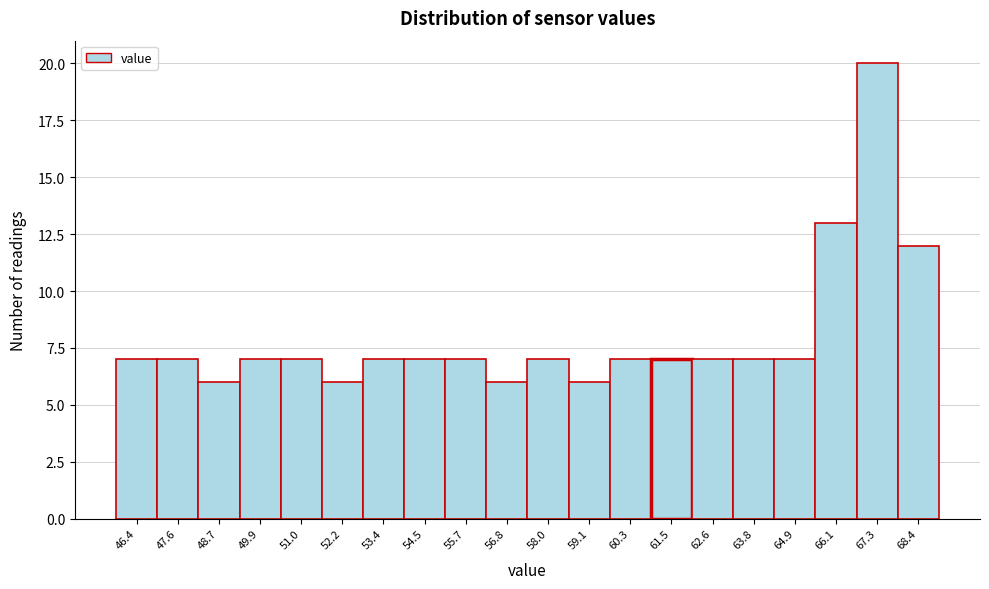

Reading left to right, what are all the values shown in this chart?

7	7	6	7	7	6	7	7	7	6	7	6	7	7	7	7	7	13	20	12